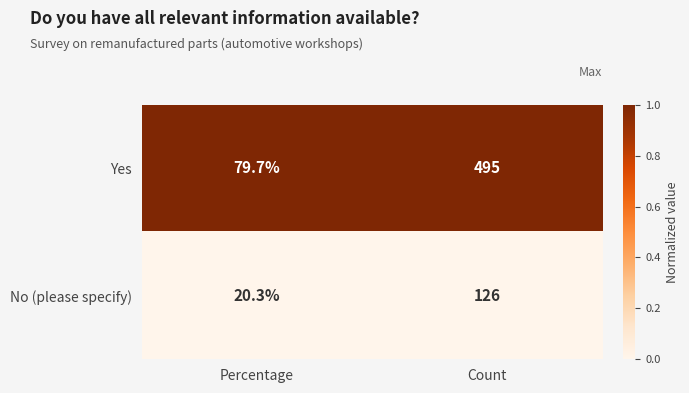

Reading left to right, transcribe all the data shown in this chart.

Yes: Percentage=79.7	Count=495.0
No (please specify): Percentage=20.3	Count=126.0